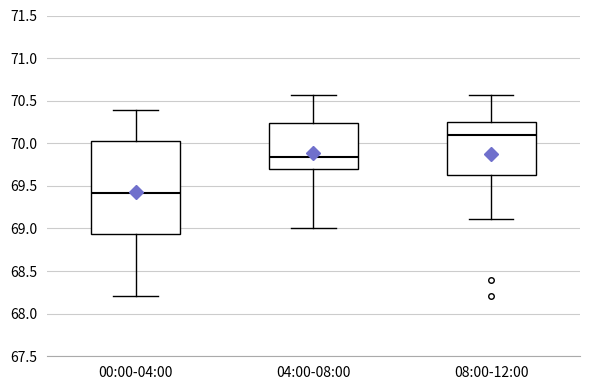

Which box has the lowest median line?

00:00-04:00